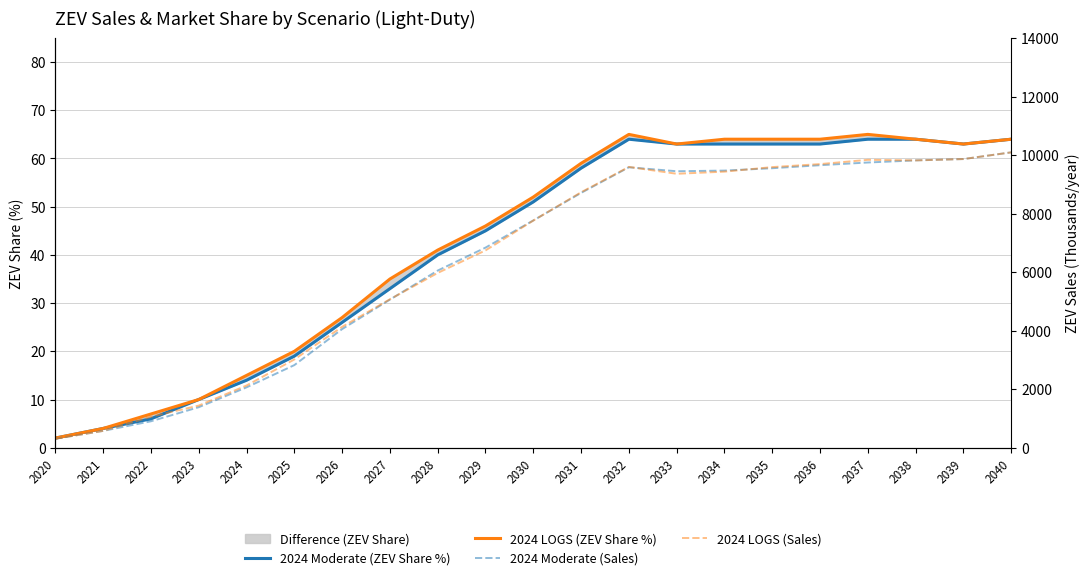

What is the sum of all 2024 LOGS (ZEV Share %) values?

894.0